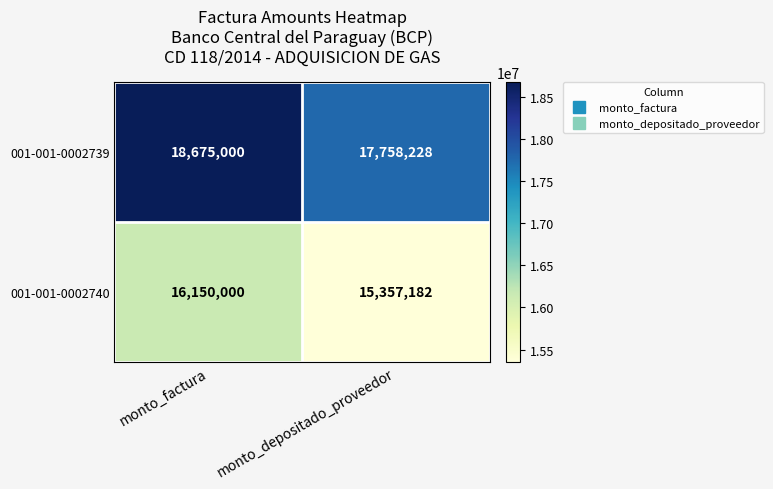

At monto_factura, list the series in order from smallest to largest.

001-001-0002740, 001-001-0002739